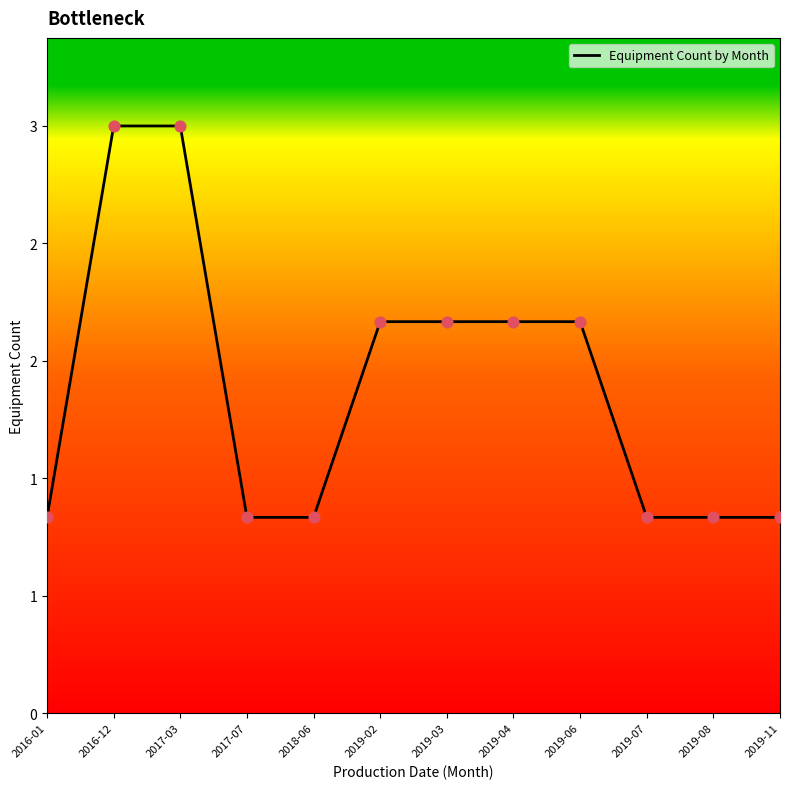

Between 2019-11 and 2019-04, which is larger?

2019-04